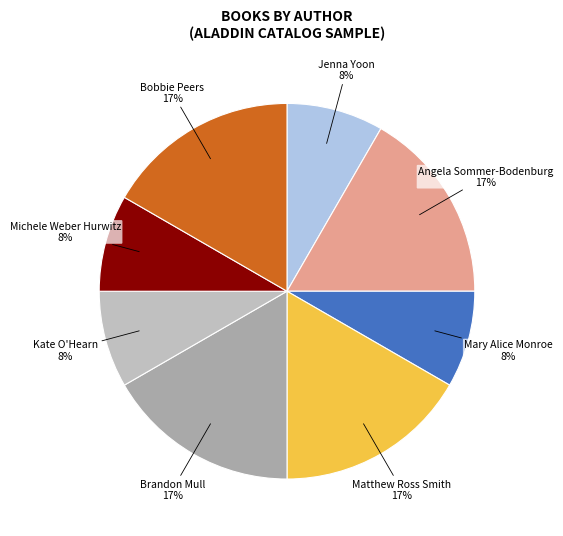

To the nearest percent, what is the combined percentage of Matthew Ross Smith and Mary Alice Monroe?

25%